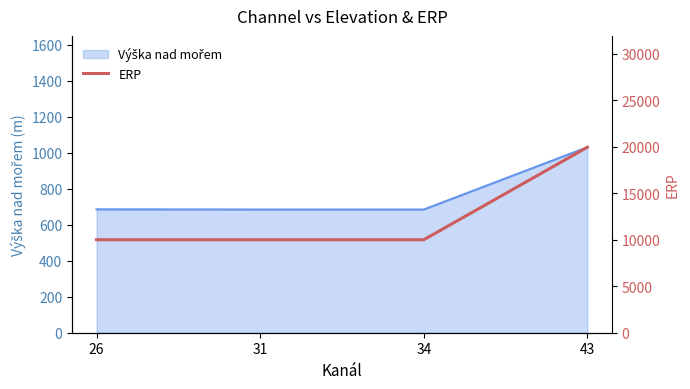

Rank the categories by value from highest to lowest.

43, 26, 31, 34